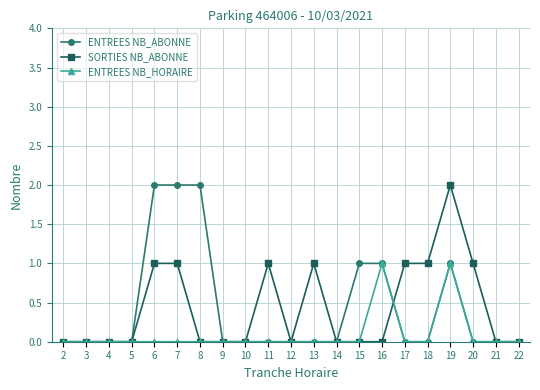

Is this an area chart (filled region under the line)?

No